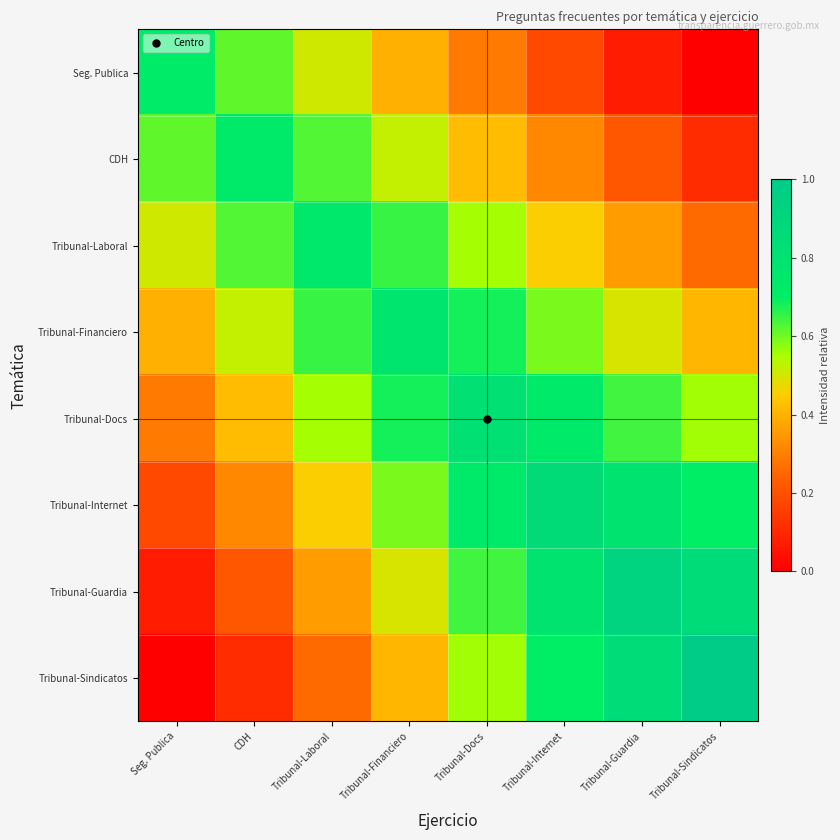

How many categories are shown in the chart?

8